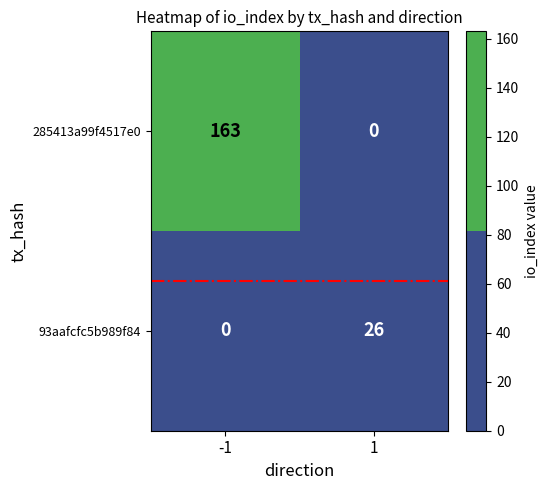

Which series has the largest range (max minus min)?

285413a99f4517e0